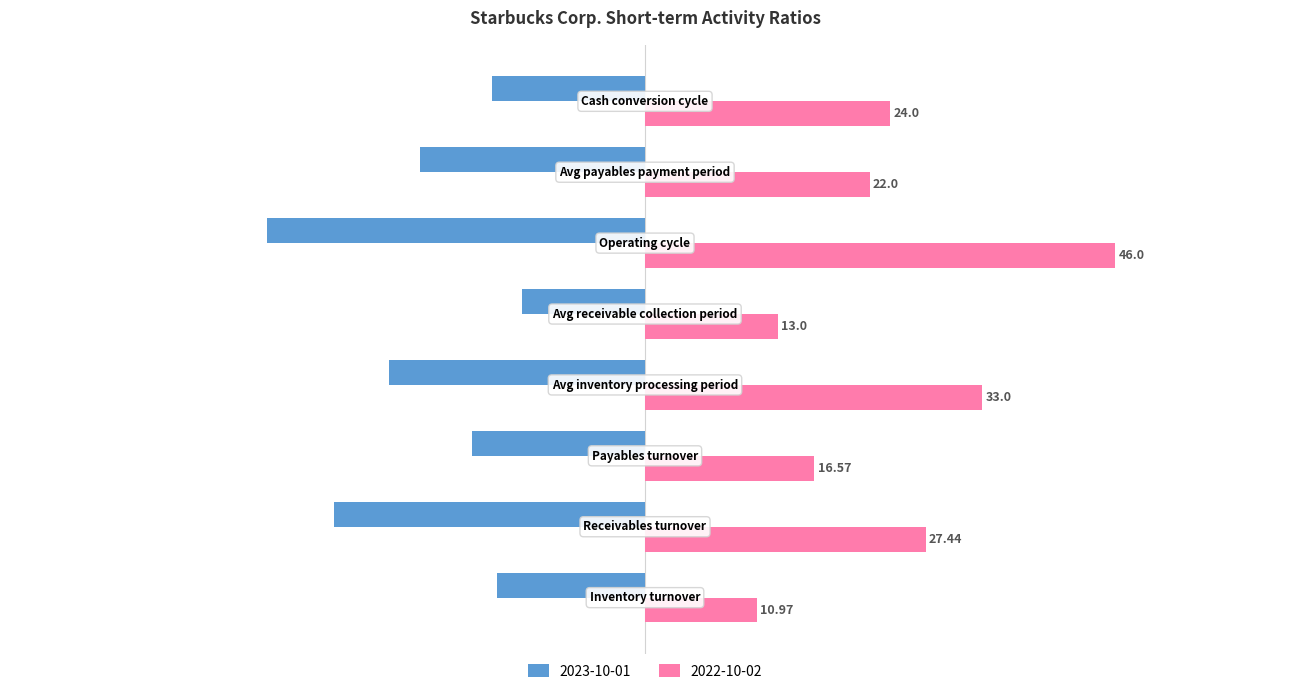

What is the average value of the 2023-10-01 series?

-21.6